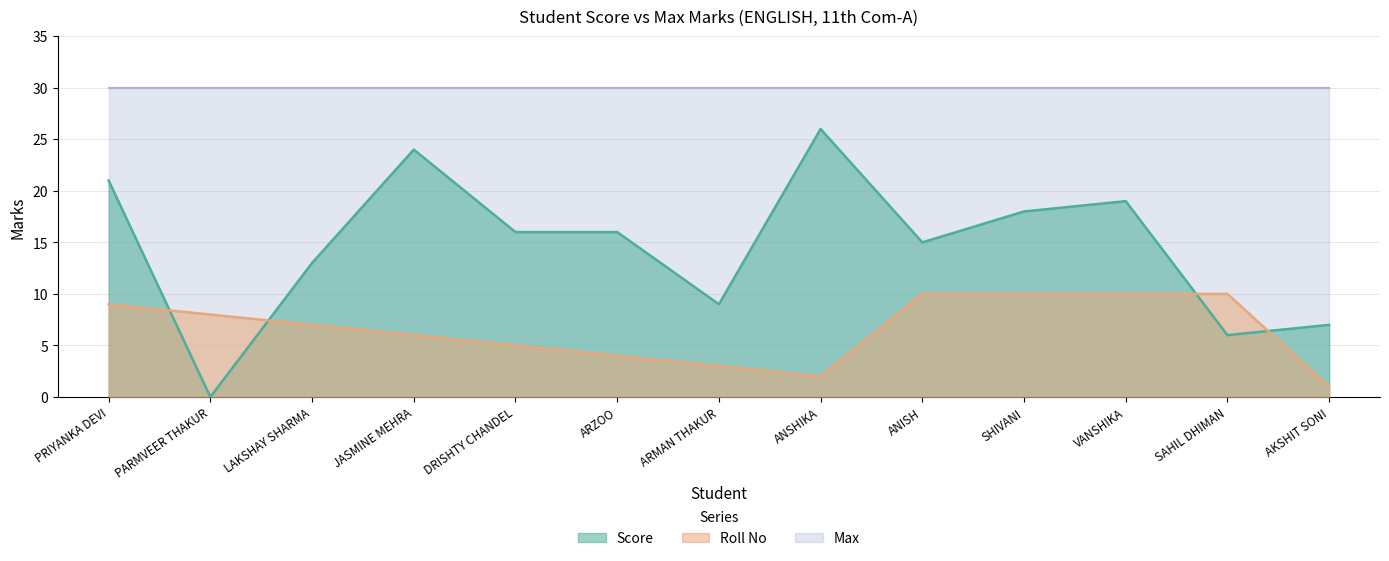

Which label corresponds to the largest value in the chart?

ANSHIKA